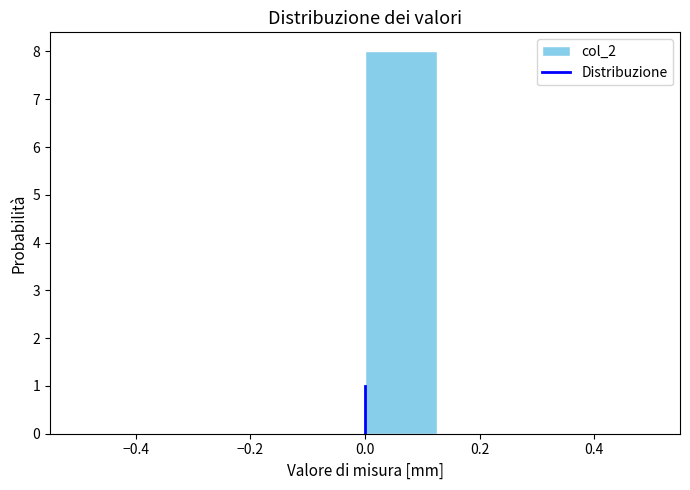

Reading left to right, transcribe this chart: for each bar, give the range it covers on the x-axis and its height. Neither the bar edges nor the heights are printed on the chart, so give them approximately, as read against the axes.

-0.500 to -0.375: 0
-0.375 to -0.250: 0
-0.250 to -0.125: 0
-0.125 to 0.000: 0
0.000 to 0.125: 8
0.125 to 0.250: 0
0.250 to 0.375: 0
0.375 to 0.500: 0